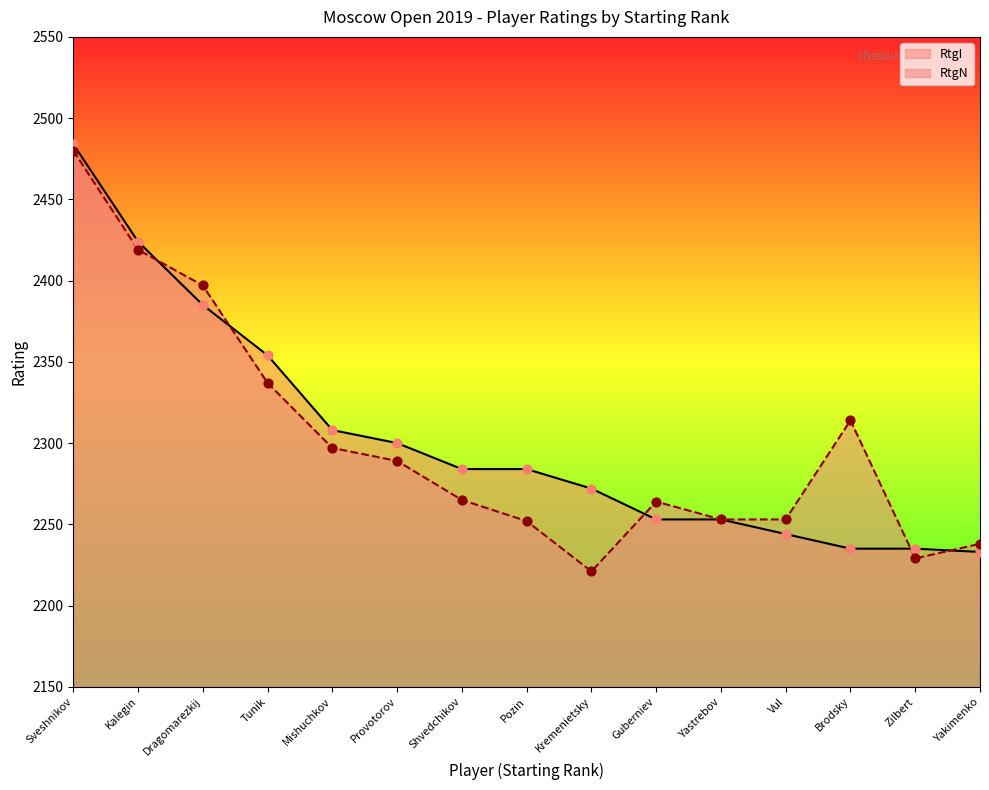

Which series reaches the minimum Y coordinate?

RtgN